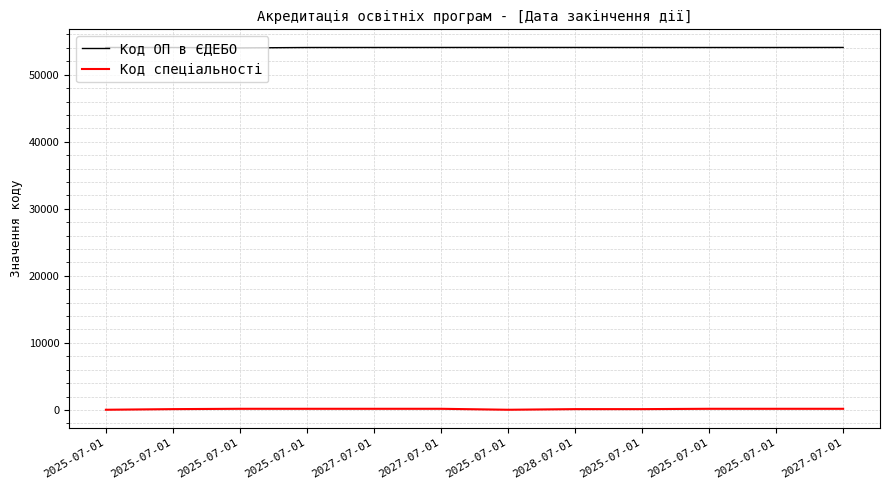

True or false: Код ОП в ЄДЕБО and Код спеціальності cross at least once.

False